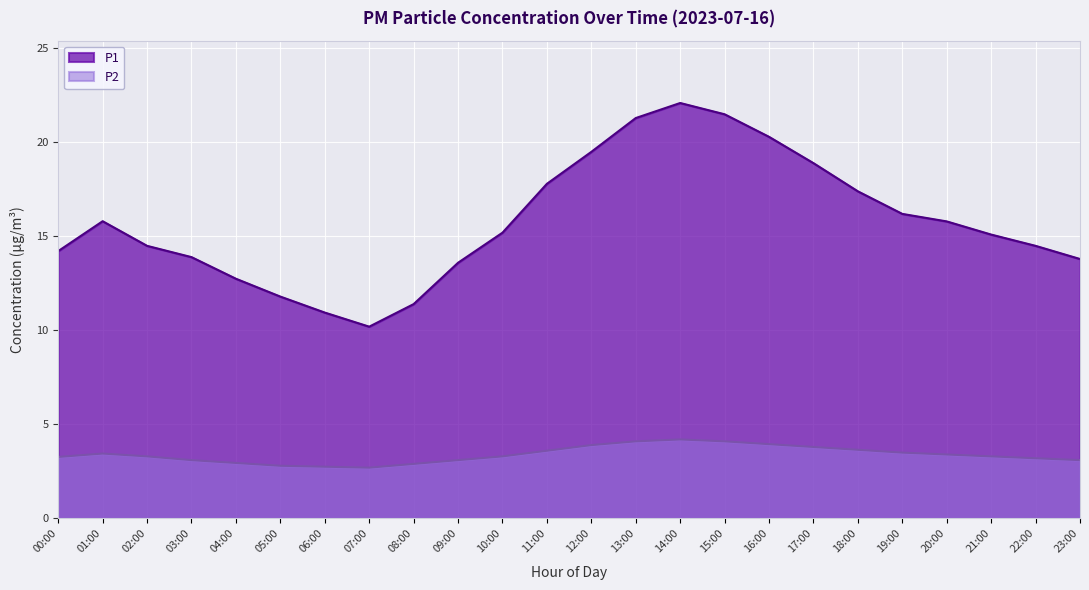

What is the sum of all P2 values?

81.4